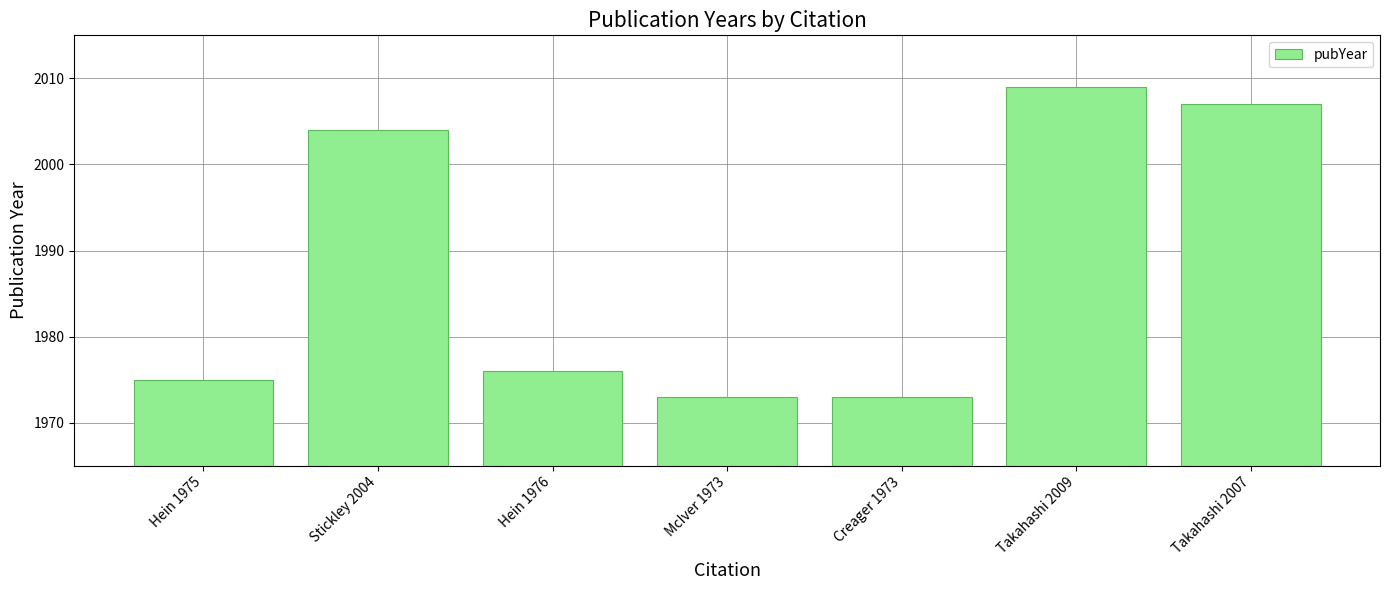

What is the difference between the maximum and minimum values?

36